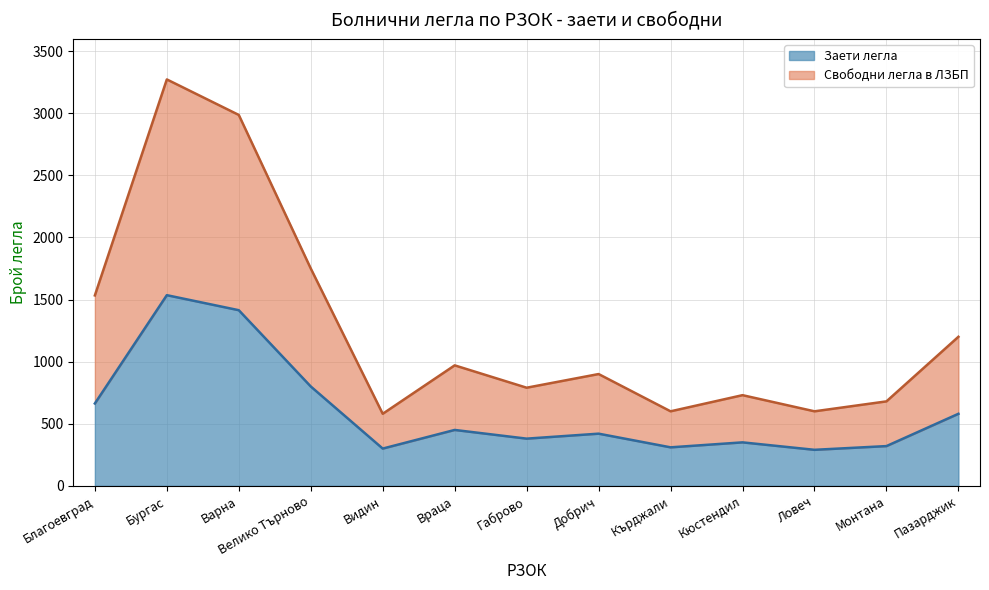

How many interior local peaks does the Заети легла series have?

4